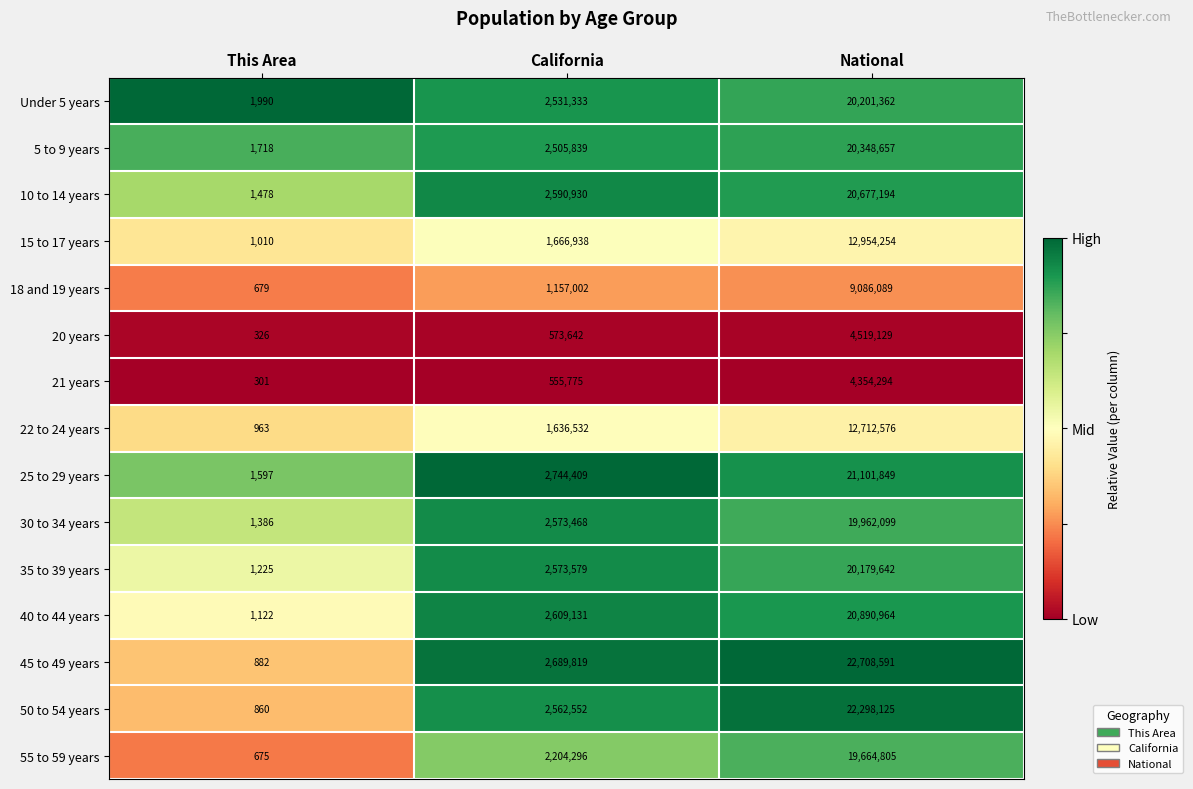

Where is Under 5 years nearest to the value 10101676?

California